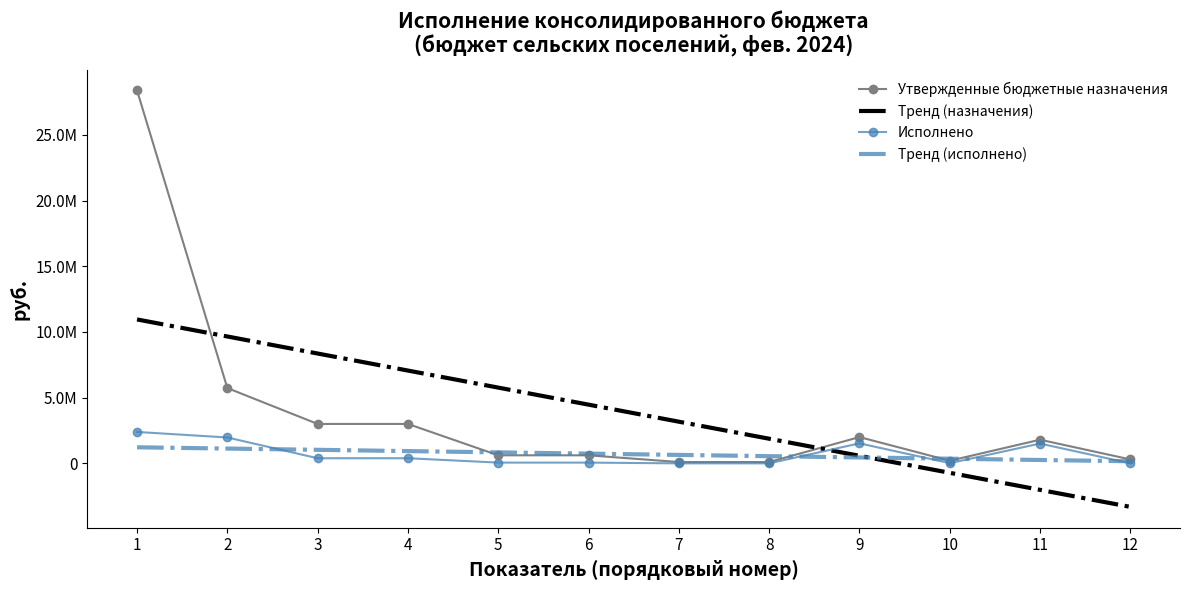

Where does the Утвержденные бюджетные назначения series first go above 1800000?

1